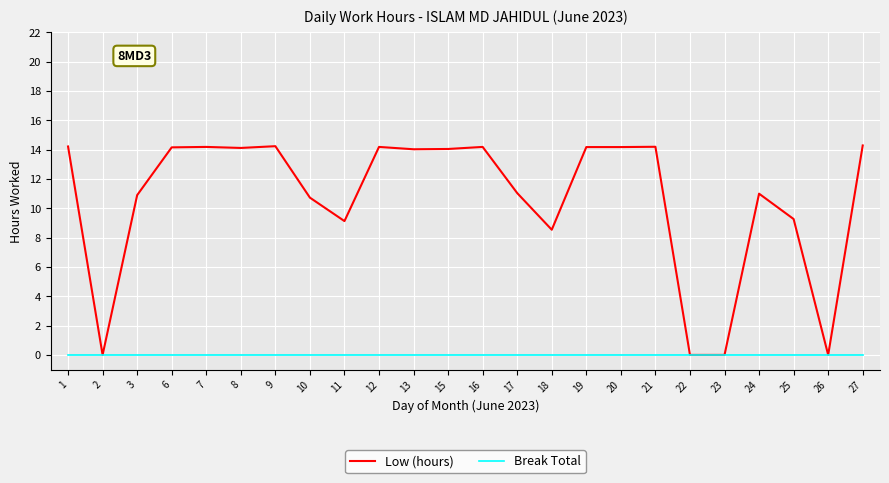

Does the chart display data point markers on the line(s)?

No